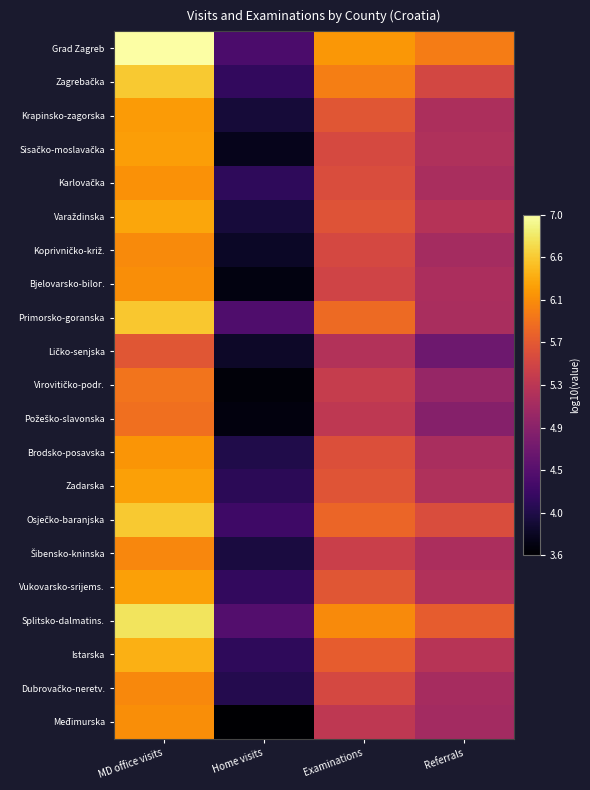

What is the minimum value shown in the chart?

3.6